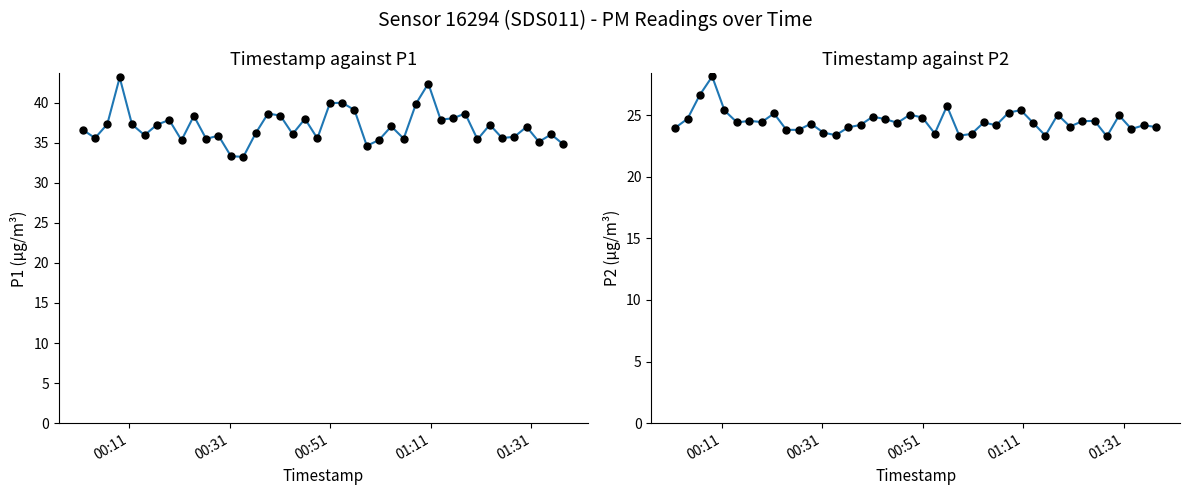

True or false: P2 and P1 intersect in this chart.

False